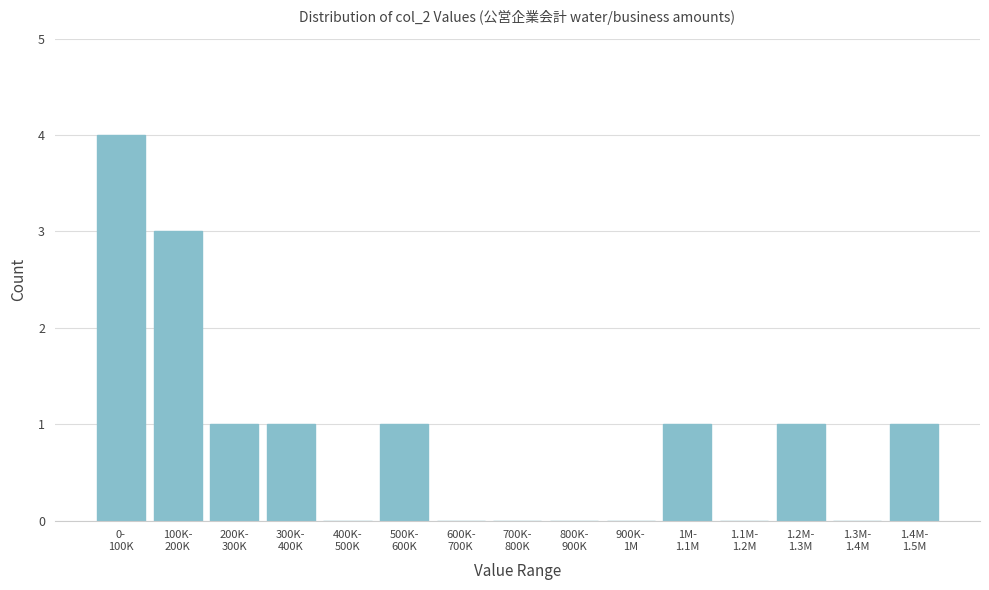

What is the greatest value displayed?

4